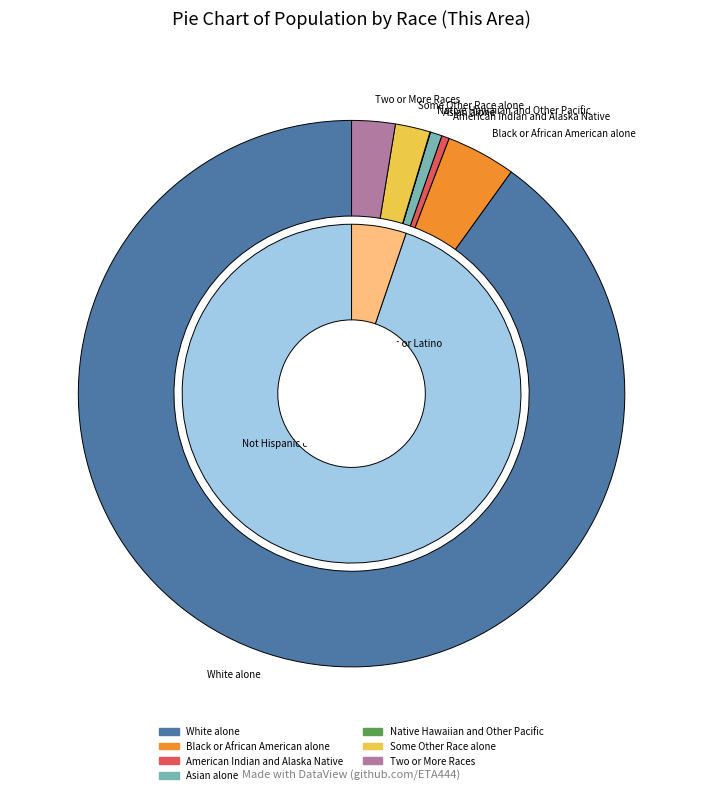

Which slice is the largest?

White alone